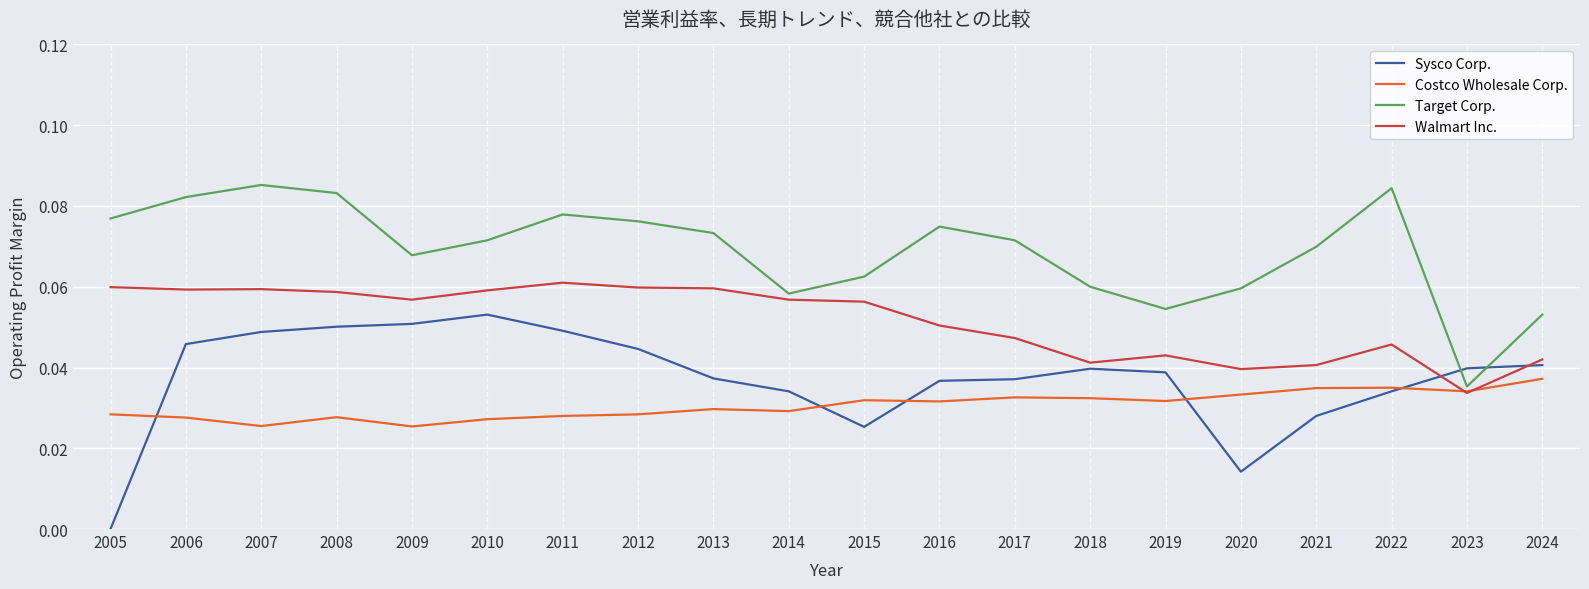

Rank the series by their average value, from lowest to highest.

Costco Wholesale Corp., Sysco Corp., Walmart Inc., Target Corp.